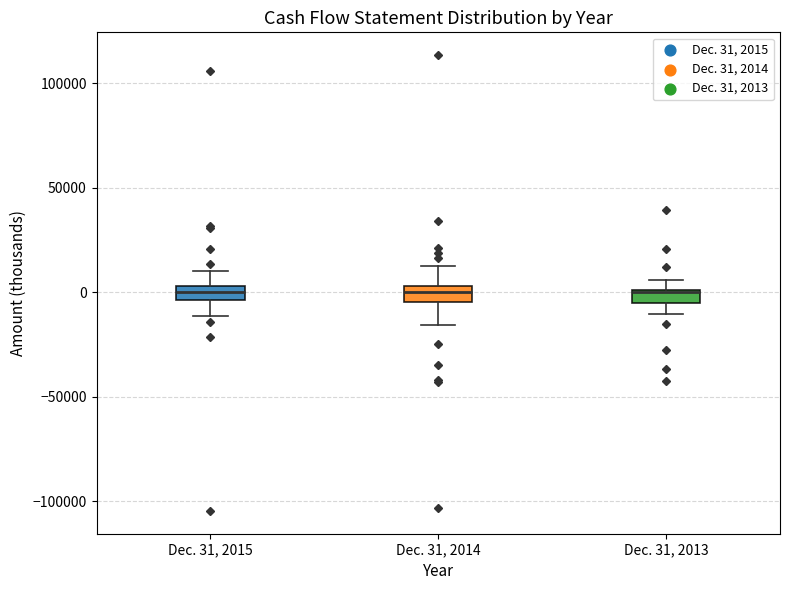

Where does the upper whisker of the box for Dec. 31, 2015 end on the y-axis? The values are not printed on the chart, so give them approximately, as read against the axis.

10000